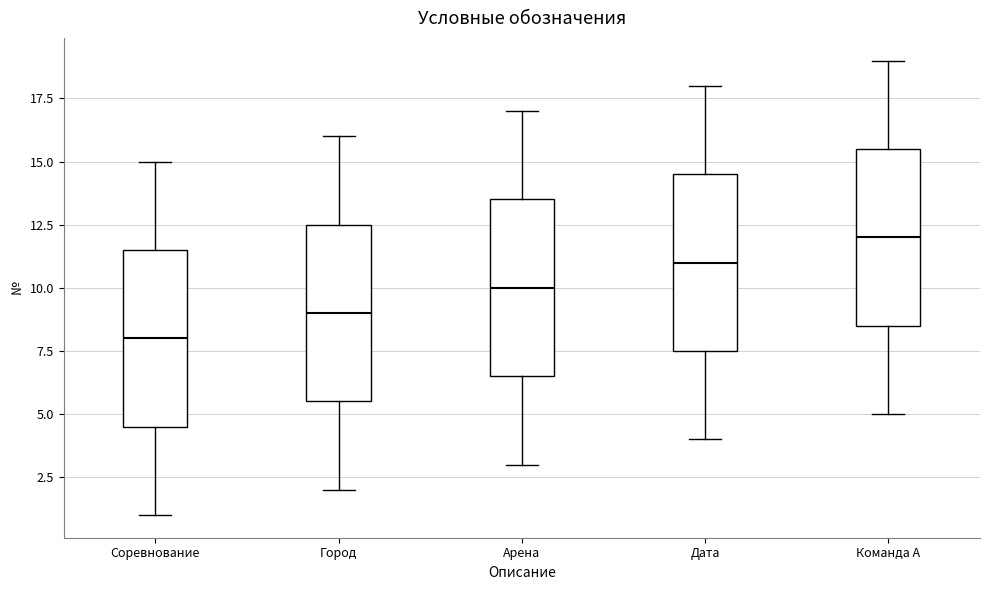

Where is the lower edge of the box for Арена on the y-axis? The values are not printed on the chart, so give them approximately, as read against the axis.

6.5